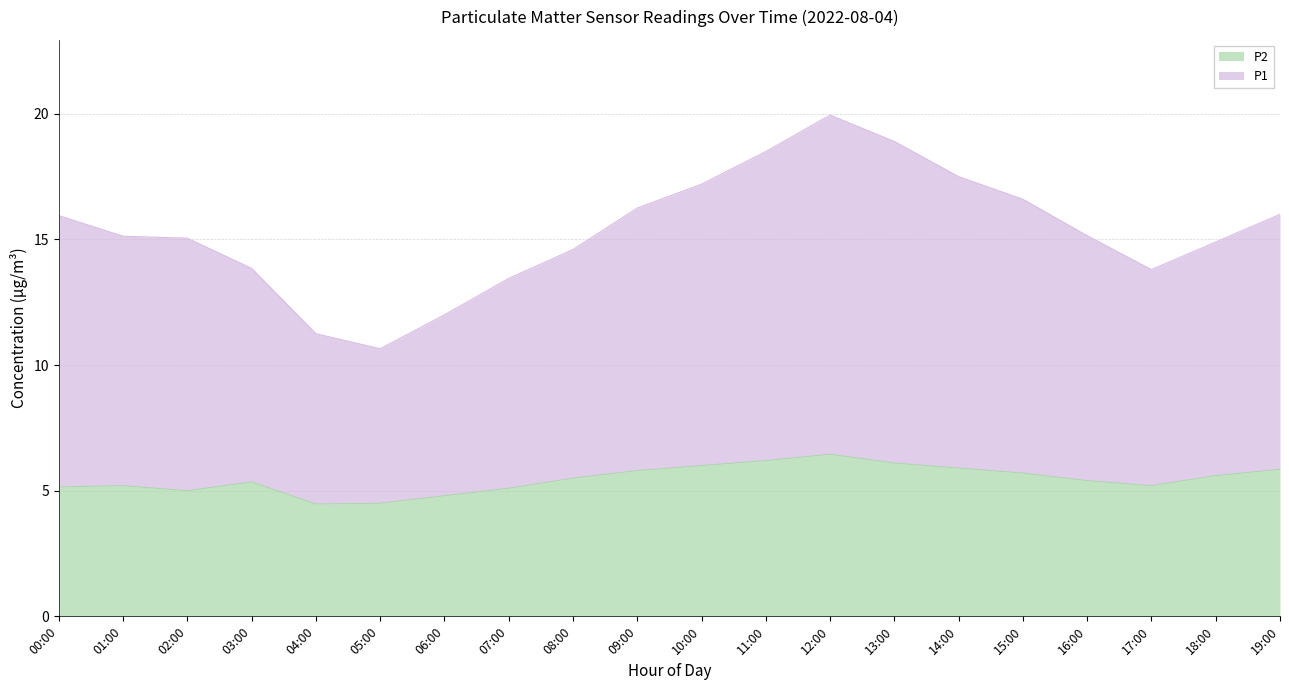

Is the value of P2 at 11:00 greater than the value of P1 at 01:00?

No